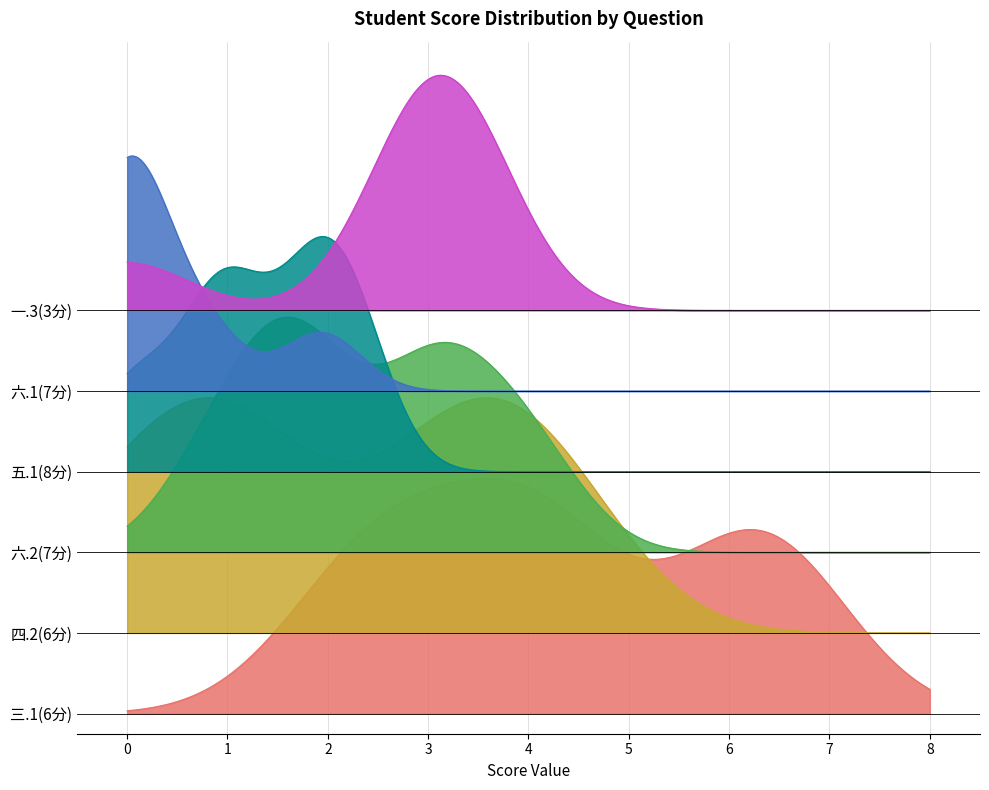

How many 三.1(6分) values are between 3 and 6?

5